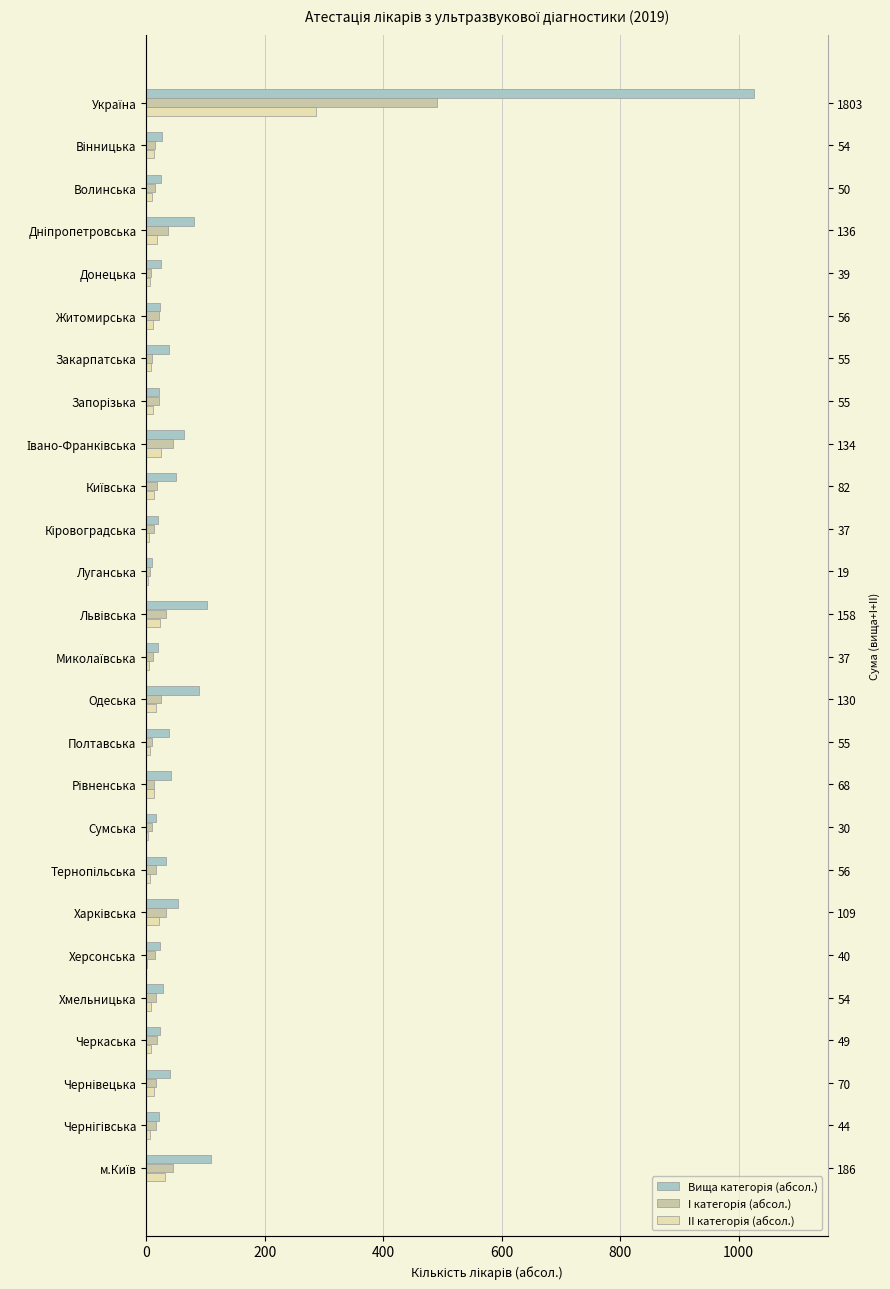

What is the minimum value for I категорія (абсол.)?

7